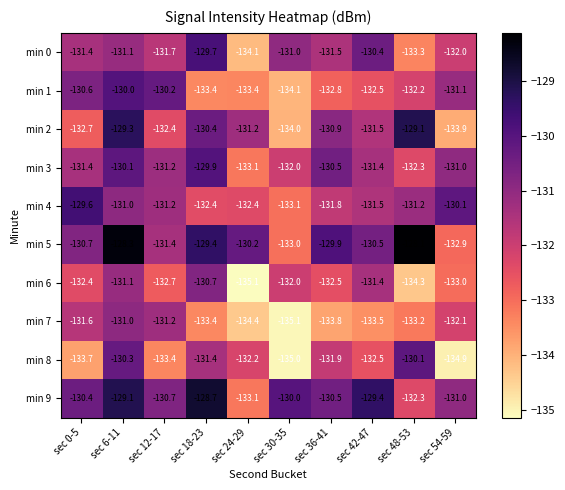

At which category is the sum across all series the highest?

sec 6-11